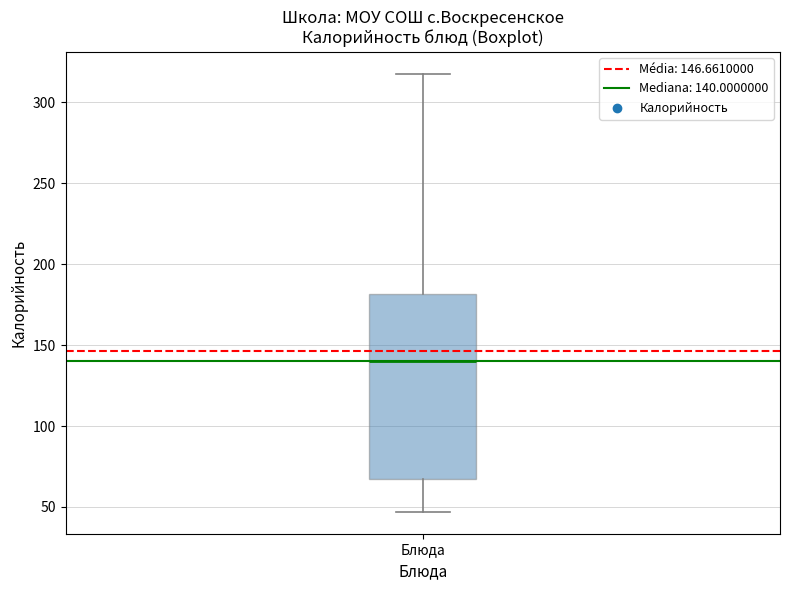

Read this box plot against the y-axis: the position of the median line, the range covered by the box, and the ends of both whiskers. The values are not printed on the chart, so give them approximately, as read against the axis.

median 140, box 65 to 180, whiskers 45 to 320